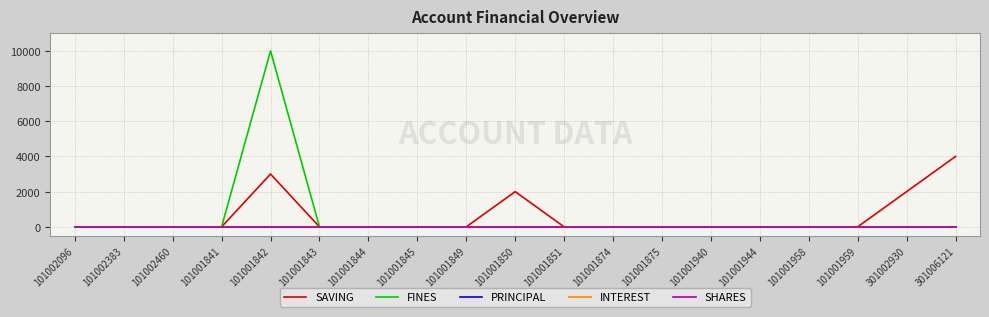

The FINES series shows 6069 at 101002383. True or false?

False